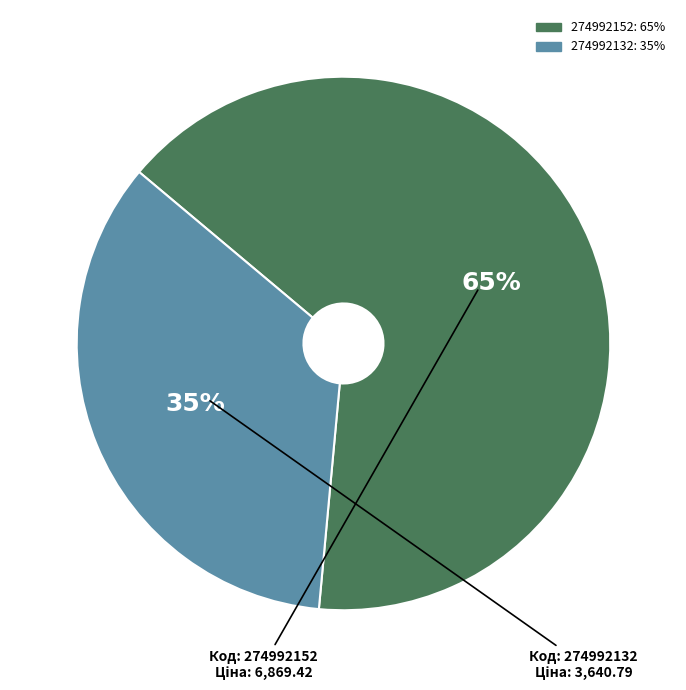

Do 274992152 and 274992132 together represent more than half of the pie?

Yes